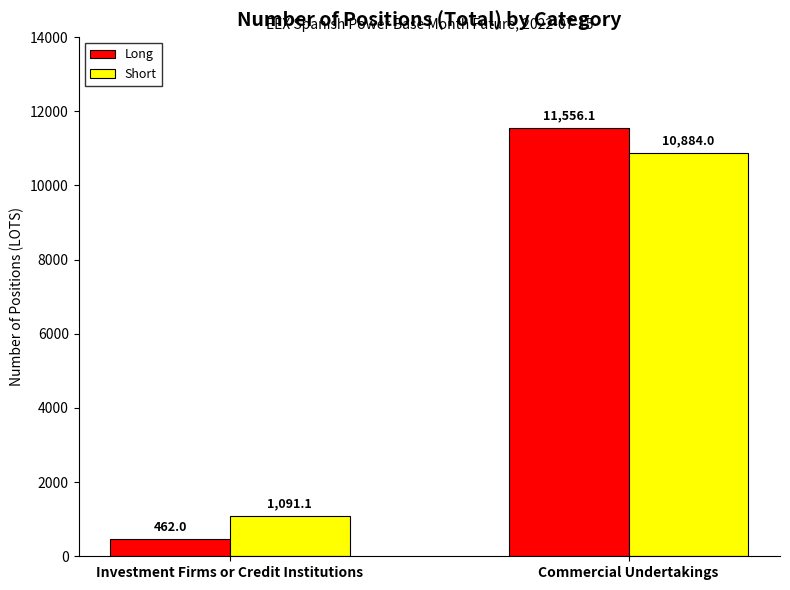

How many bars are there in total?

4